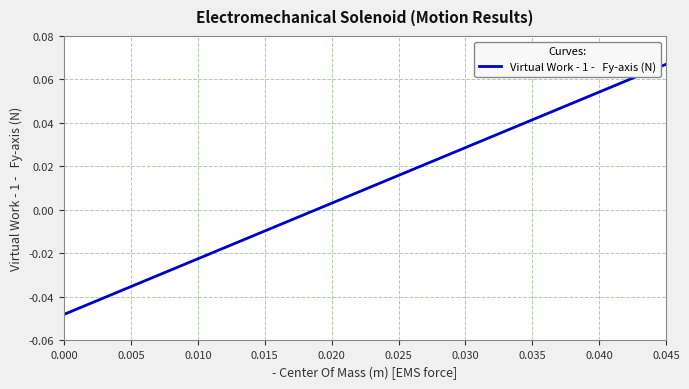

How many data points are less than 0?

1